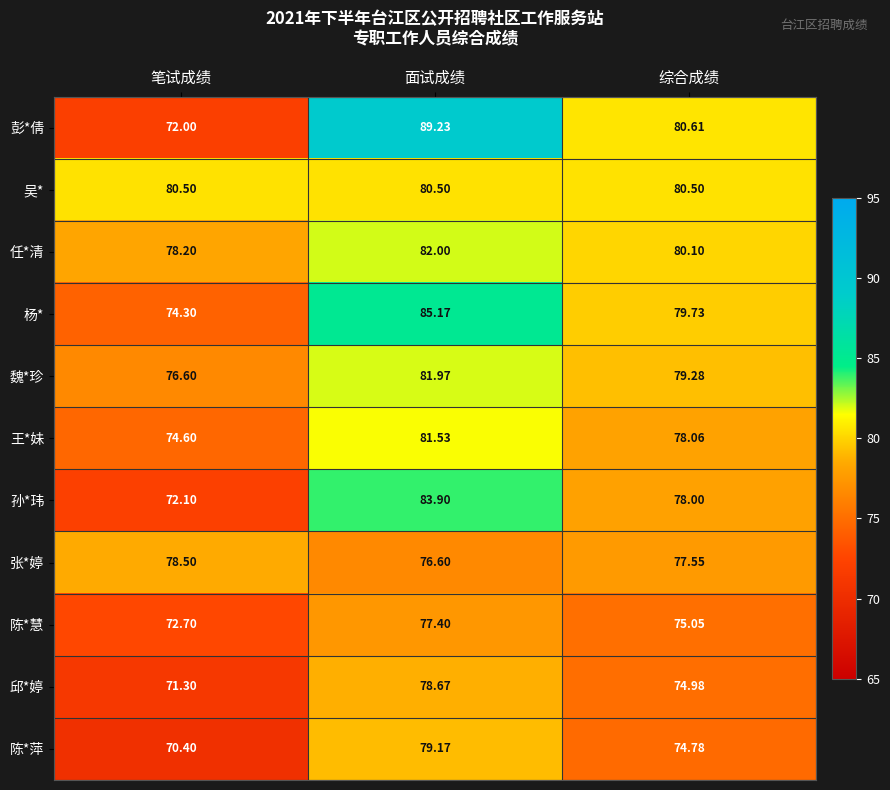

Where is 陈*萍 nearest to the value 74?

综合成绩